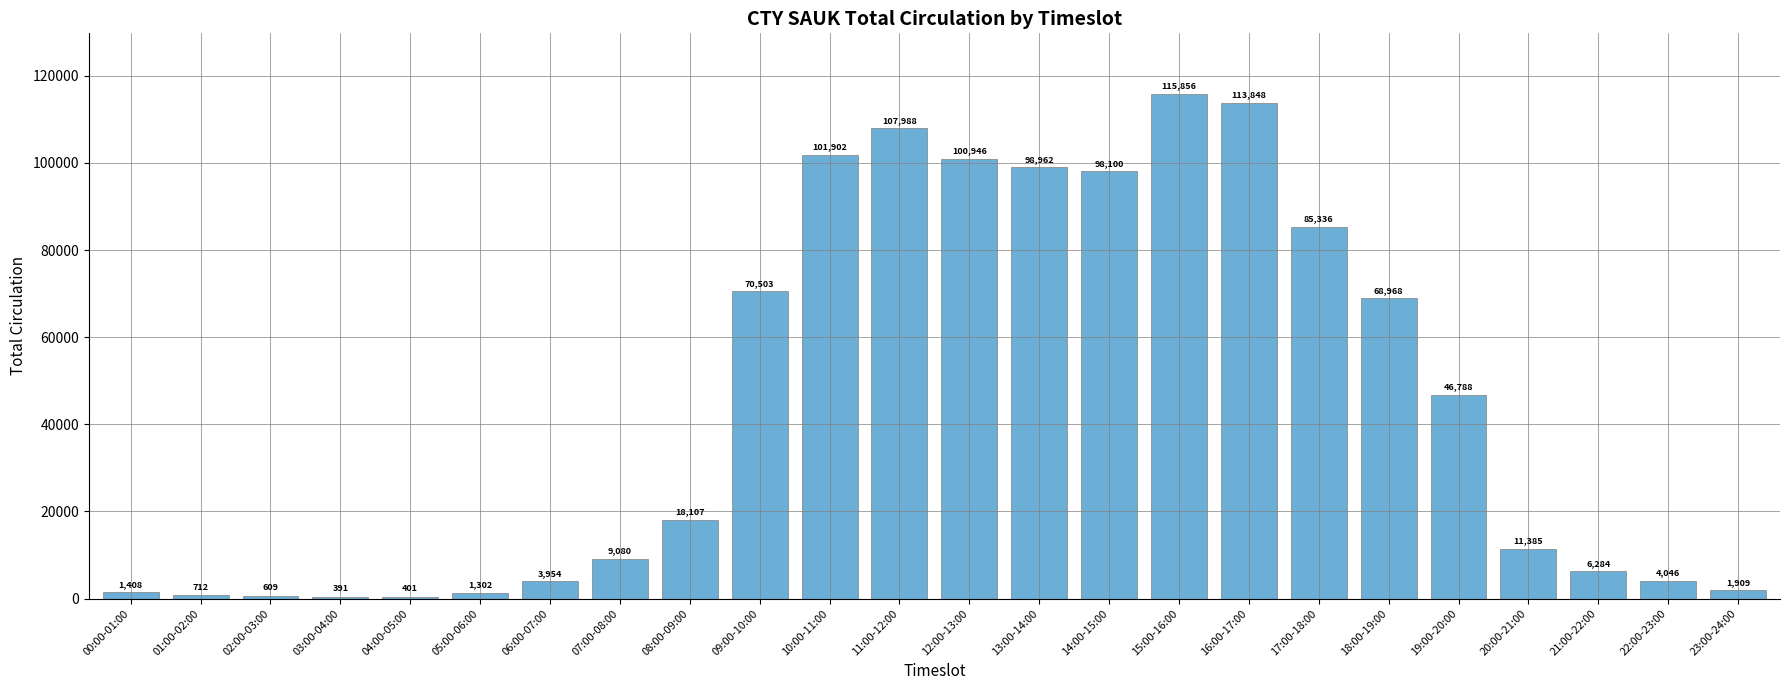

What is the label of the 8th bar from the left?

07:00-08:00